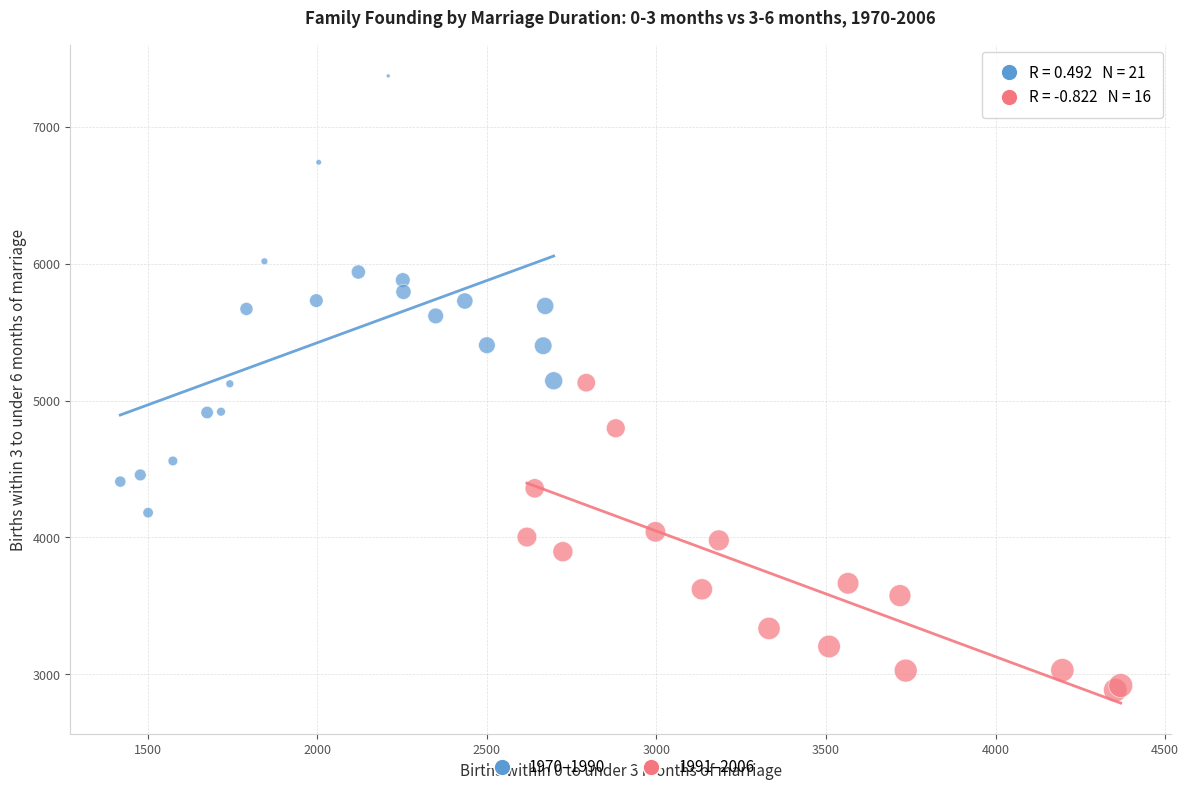

Which series has the largest Y range (max minus min)?

1970–1990